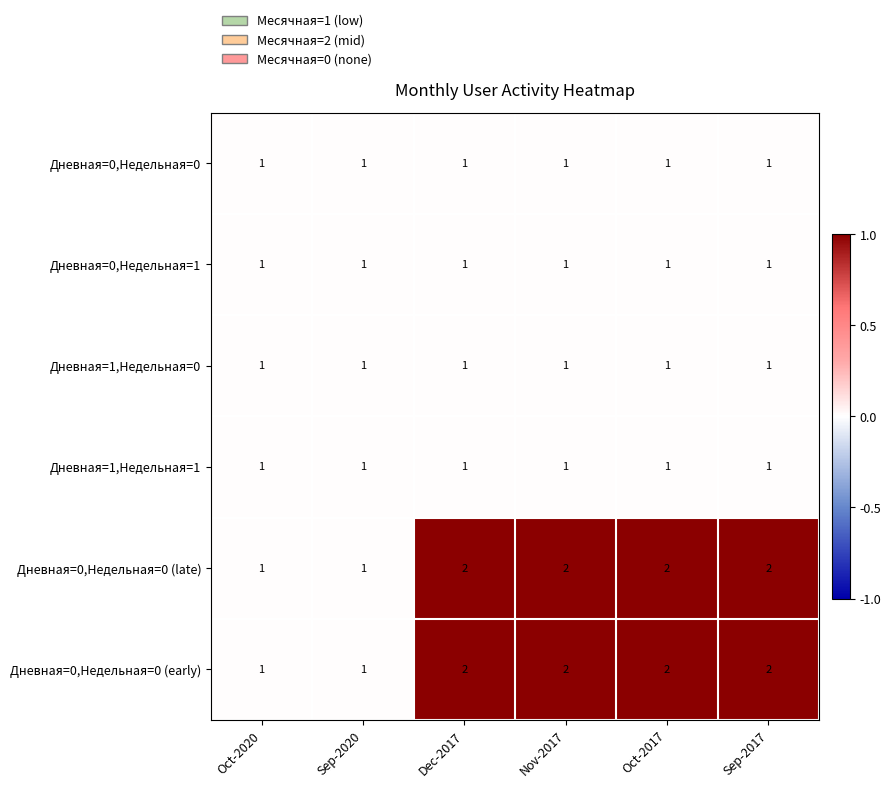

Is the value of Дневная=0,Недельная=0 (late) at Nov-2017 greater than the value of Дневная=0,Недельная=0 at Sep-2017?

Yes